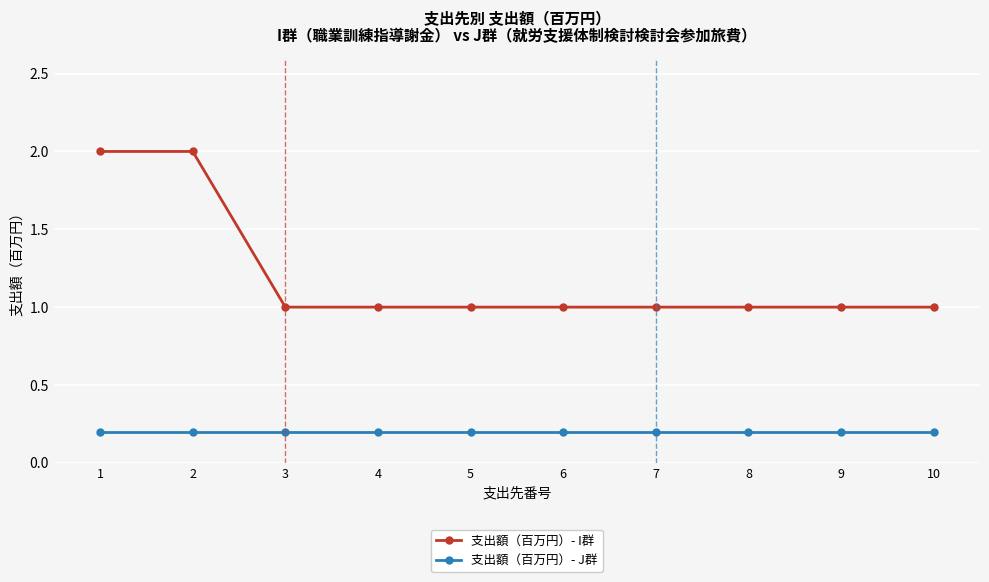

True or false: 支出額（百万円）- I群 and 支出額（百万円）- J群 cross at least once.

False